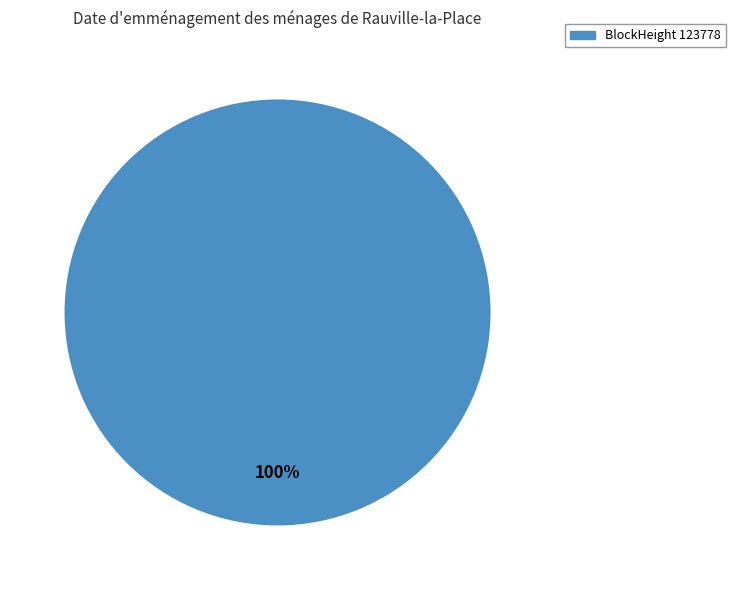

How many slices are in this pie chart?

1